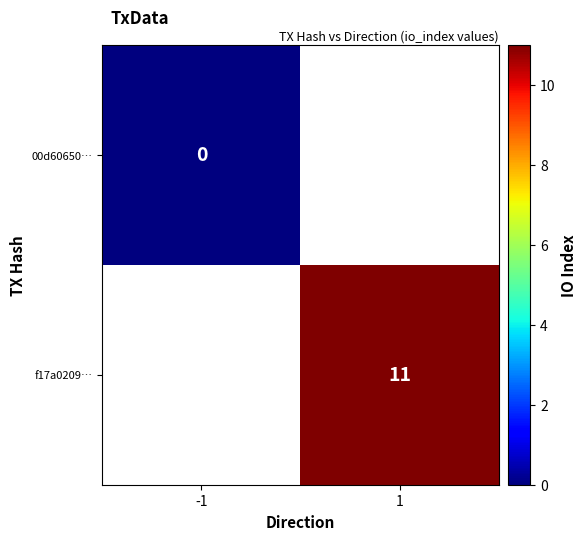

Is it true that f17a0209… equals 11 at 1?

True